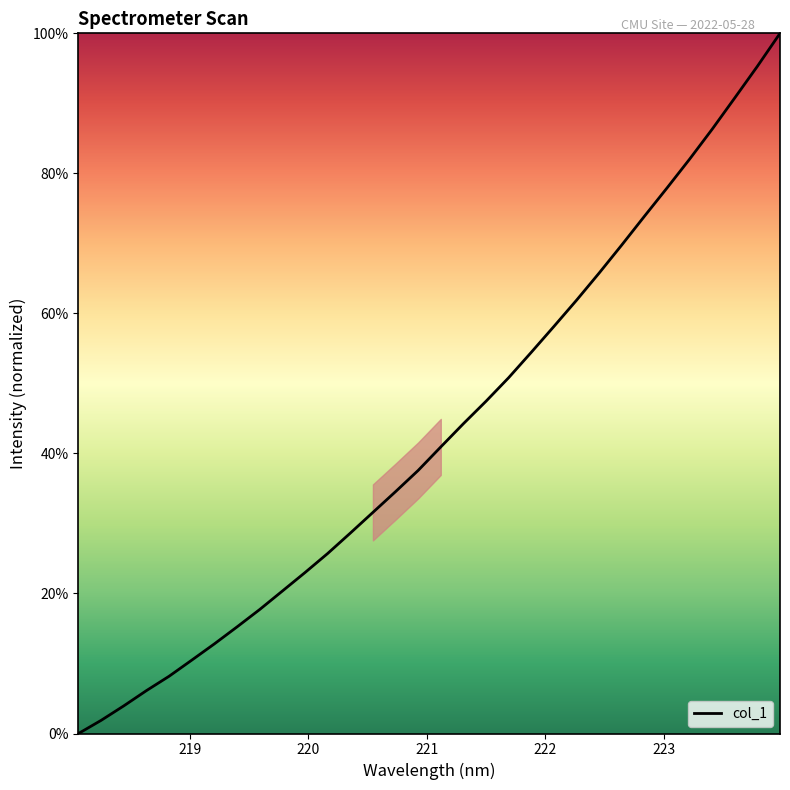

How many positive values are there?

31